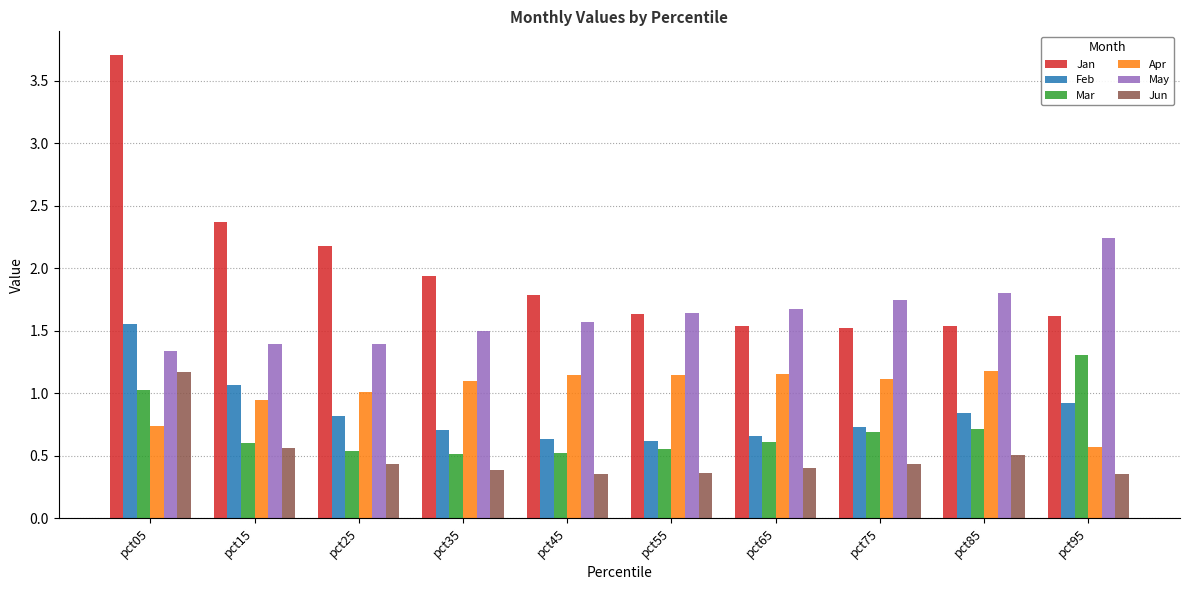

Which series has the largest total across all categories?

Jan